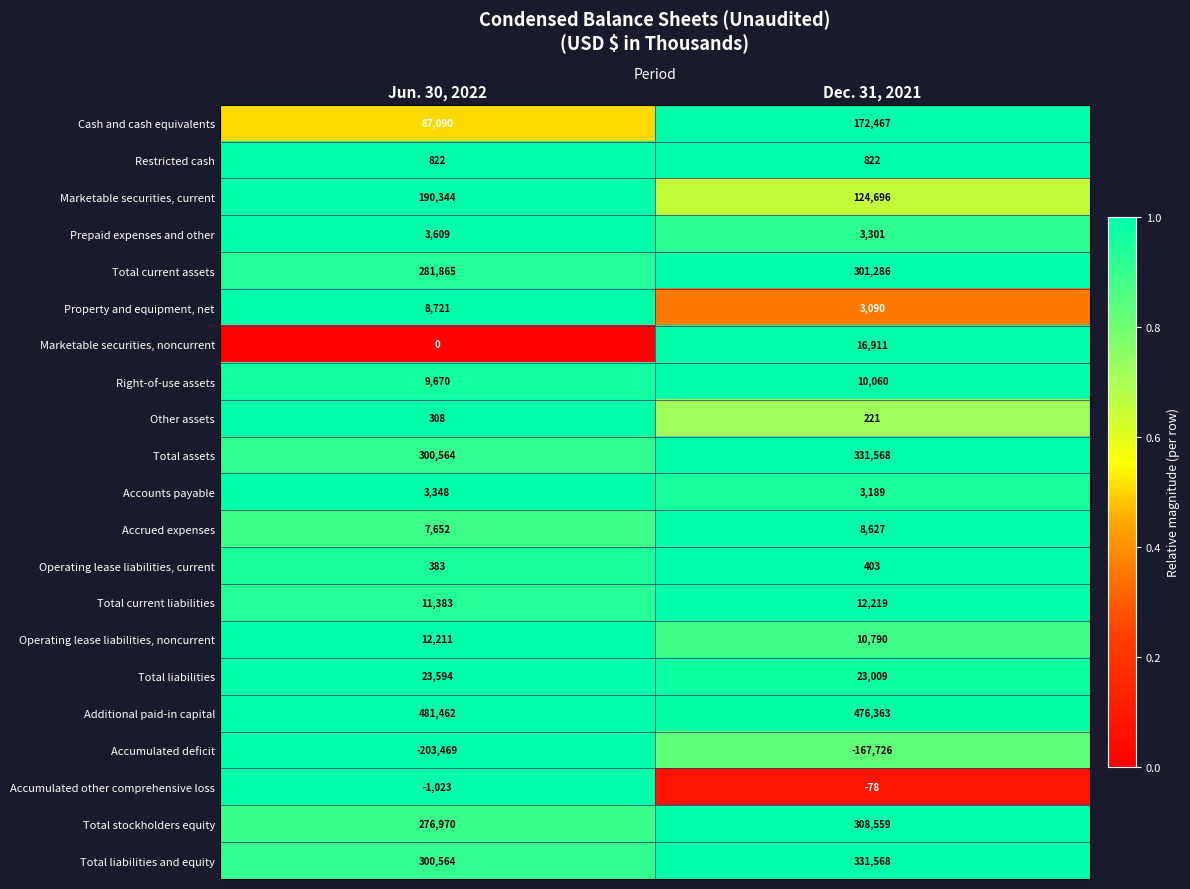

What is the smallest value displayed?

-203469